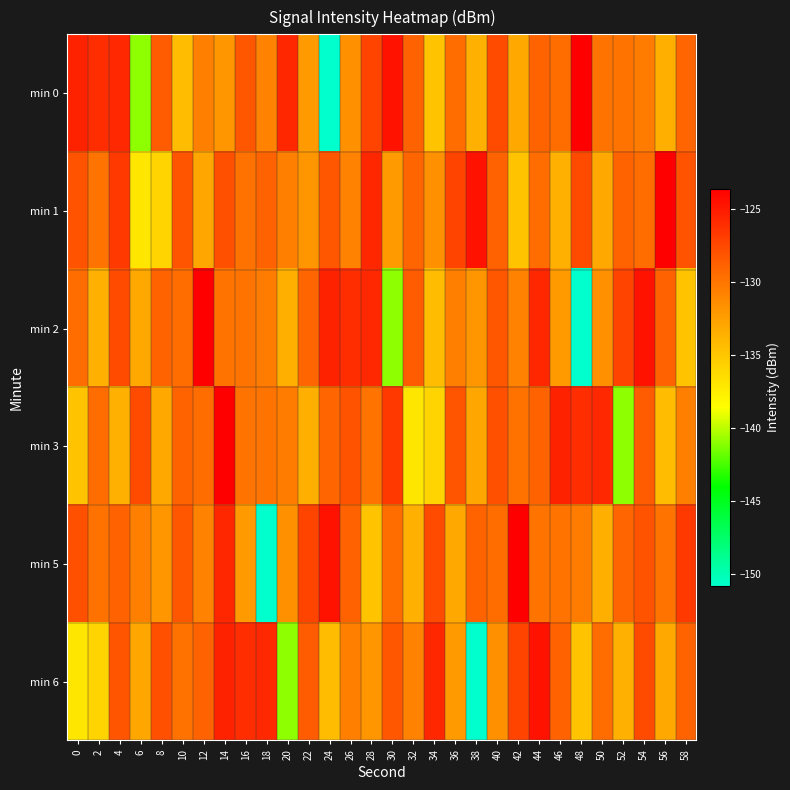

Reading right to left, extract all data points from this chart.

min 0: 58=-129.1	56=-133.5	54=-130.4	52=-130.0	50=-129.9	48=-123.6	46=-129.4	44=-128.9	42=-133.1	40=-127.6	38=-133.6	36=-129.5	34=-134.8	32=-128.9	30=-124.6	28=-127.3	26=-131.7	24=-150.9	22=-132.3	20=-125.8	18=-130.7	16=-128.2	14=-132.0	12=-130.6	10=-134.3	8=-128.5	6=-141.0	4=-125.8	2=-126.1	0=-125.5
min 1: 58=-128.1	56=-123.6	54=-129.4	52=-128.9	50=-133.1	48=-127.6	46=-133.6	44=-129.5	42=-134.8	40=-128.9	38=-124.6	36=-127.3	34=-131.7	32=-129.1	30=-132.3	28=-125.8	26=-130.7	24=-128.2	22=-132.0	20=-130.6	18=-128.9	16=-129.8	14=-127.9	12=-133.0	10=-128.2	8=-135.9	6=-137.0	4=-126.7	2=-129.9	0=-128.1
min 2: 58=-134.8	56=-128.9	54=-124.6	52=-127.3	50=-131.7	48=-150.9	46=-132.3	44=-125.8	42=-130.7	40=-128.2	38=-132.0	36=-130.6	34=-134.3	32=-128.5	30=-141.0	28=-125.8	26=-126.1	24=-125.5	22=-129.1	20=-133.5	18=-130.4	16=-130.0	14=-129.9	12=-123.6	10=-129.4	8=-128.9	6=-133.1	4=-127.6	2=-133.6	0=-129.5
min 3: 58=-130.6	56=-134.3	54=-128.5	52=-141.0	50=-125.8	48=-126.1	46=-125.5	44=-128.9	42=-129.8	40=-127.9	38=-133.0	36=-128.2	34=-135.9	32=-137.0	30=-126.7	28=-129.9	26=-128.1	24=-129.1	22=-133.5	20=-130.4	18=-130.0	16=-129.9	14=-123.6	12=-129.4	10=-128.9	8=-133.1	6=-127.6	4=-133.6	2=-129.5	0=-134.8
min 5: 58=-126.7	56=-129.9	54=-128.1	52=-129.1	50=-133.5	48=-130.4	46=-130.0	44=-129.9	42=-123.6	40=-129.4	38=-128.9	36=-133.1	34=-127.6	32=-133.6	30=-129.5	28=-134.8	26=-128.9	24=-124.6	22=-127.3	20=-131.7	18=-150.9	16=-132.3	14=-125.8	12=-130.7	10=-128.2	8=-132.0	6=-130.6	4=-128.9	2=-129.8	0=-127.9
min 6: 58=-128.9	56=-133.1	54=-127.6	52=-133.6	50=-129.5	48=-134.8	46=-128.9	44=-124.6	42=-127.3	40=-131.7	38=-150.9	36=-132.3	34=-125.8	32=-130.7	30=-128.2	28=-132.0	26=-130.6	24=-134.3	22=-128.5	20=-141.0	18=-125.8	16=-126.1	14=-125.5	12=-128.9	10=-129.8	8=-127.9	6=-133.0	4=-128.2	2=-135.9	0=-137.0